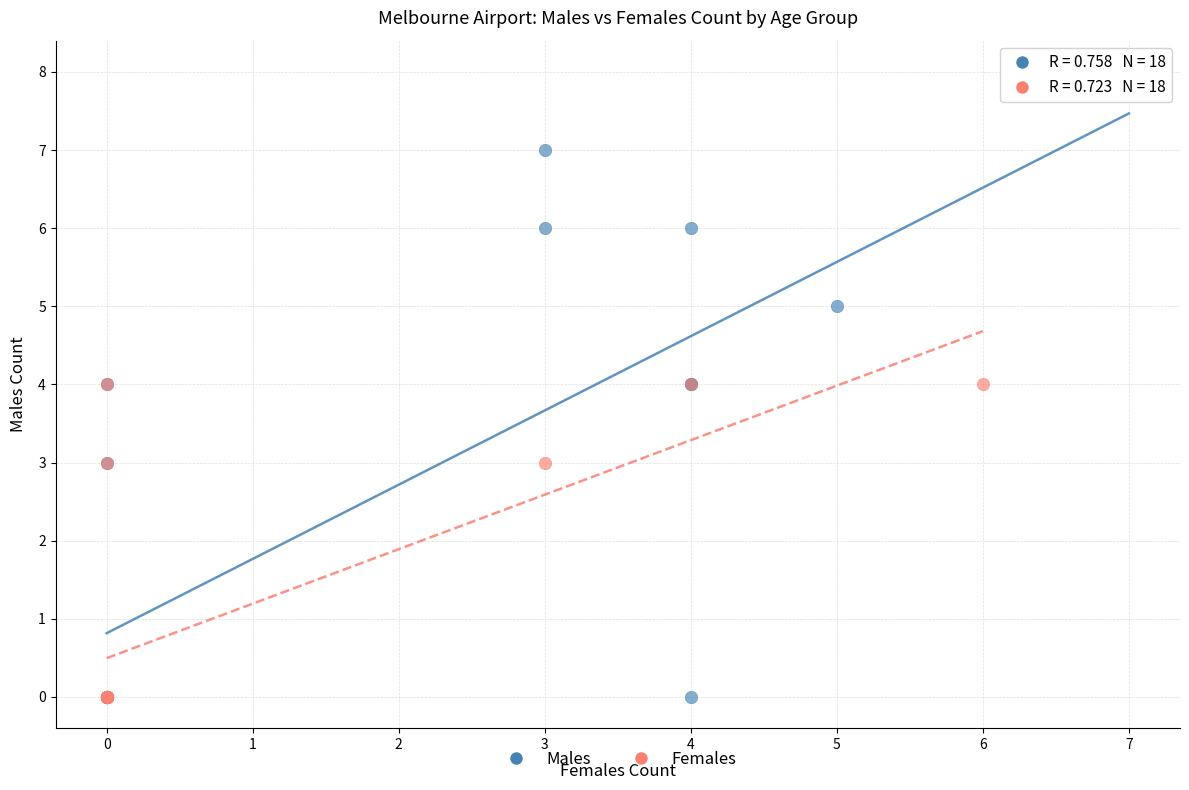

Which series has the largest Y range (max minus min)?

Males